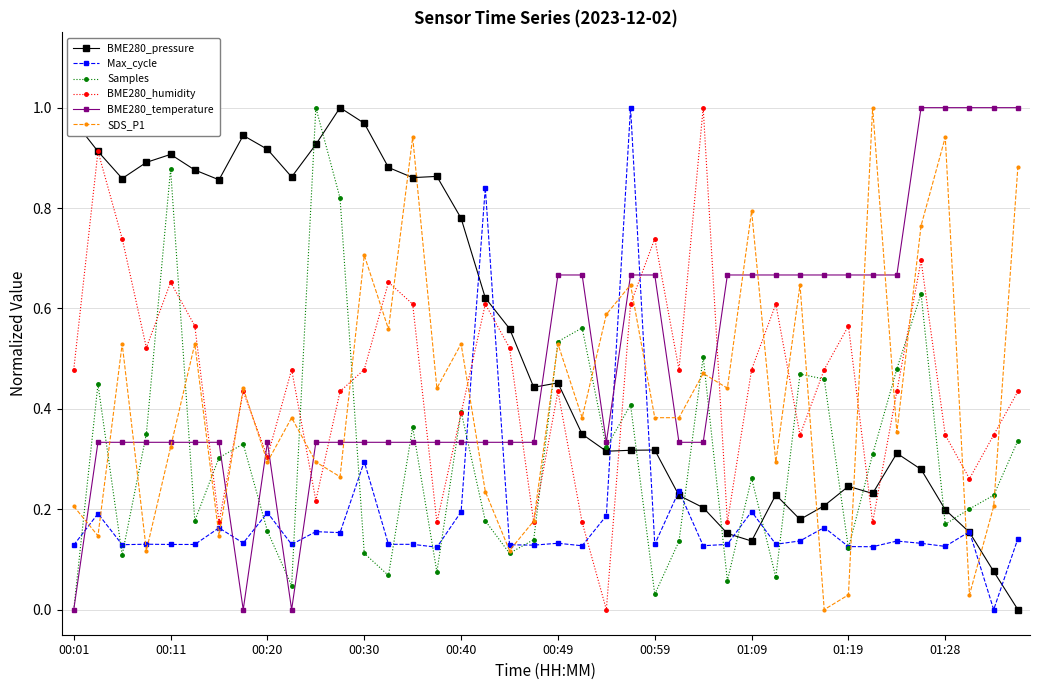

True or false: SDS_P1 has more than 1 interior local peaks.

True